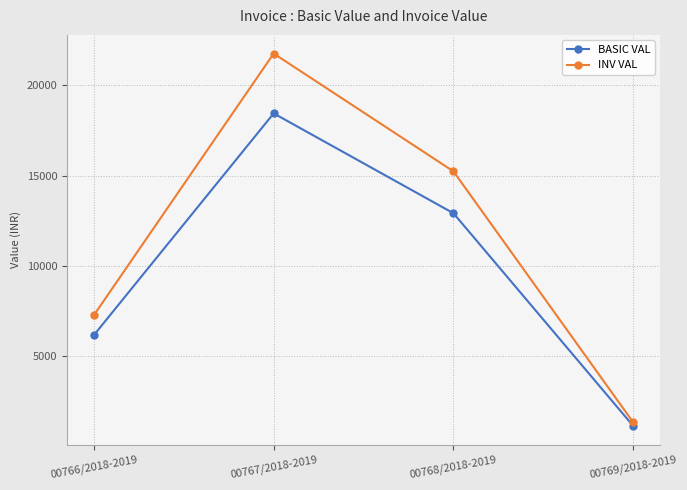

Which series changed the most between 00766/2018-2019 and 00767/2018-2019?

INV VAL